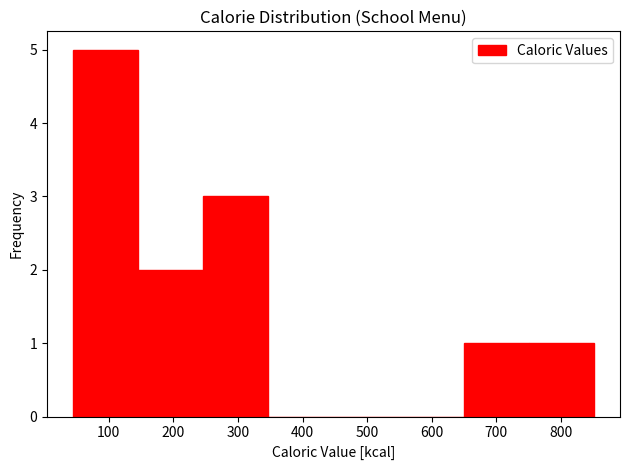

What is the height of the bar covering 150 to 250 on the x-axis? Neither the bar edges nor the heights are printed on the chart, so give them approximately, as read against the axes.

2